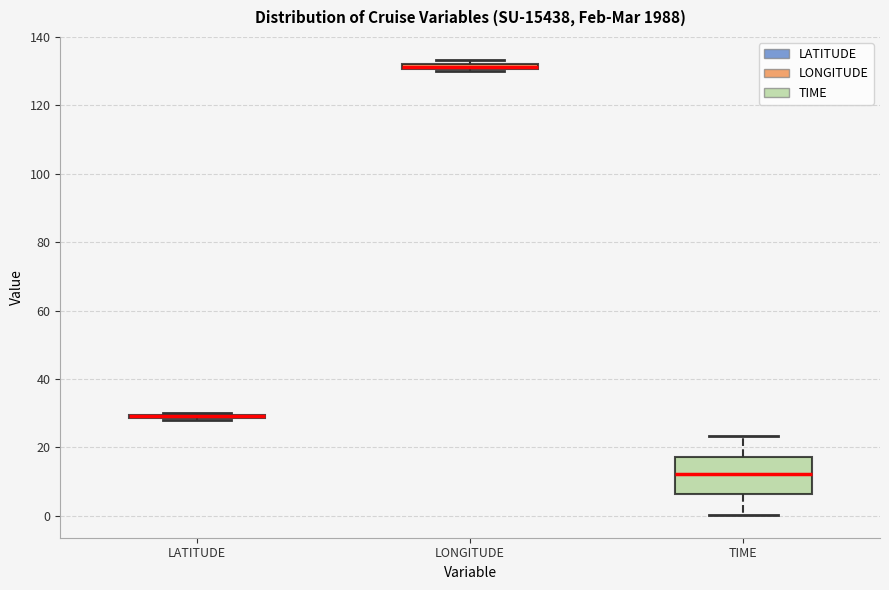

Comparing the boxes themselves (not the whiskers), which one is the tallest?

TIME